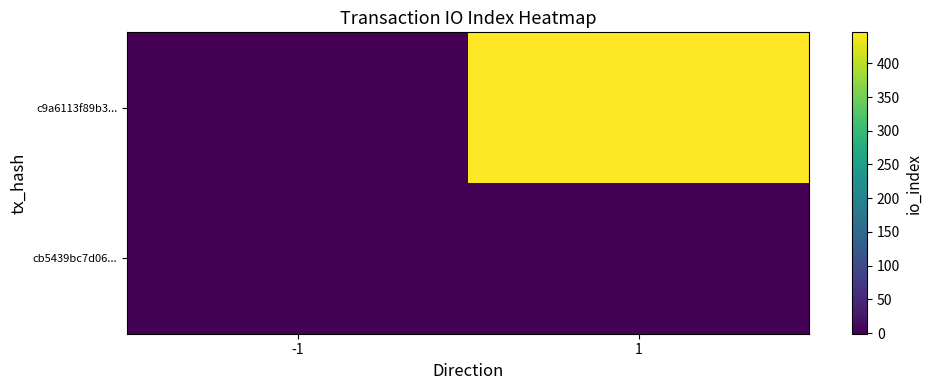

Rank the series at 1 from lowest to highest value.

cb5439bc7d06..., c9a6113f89b3...